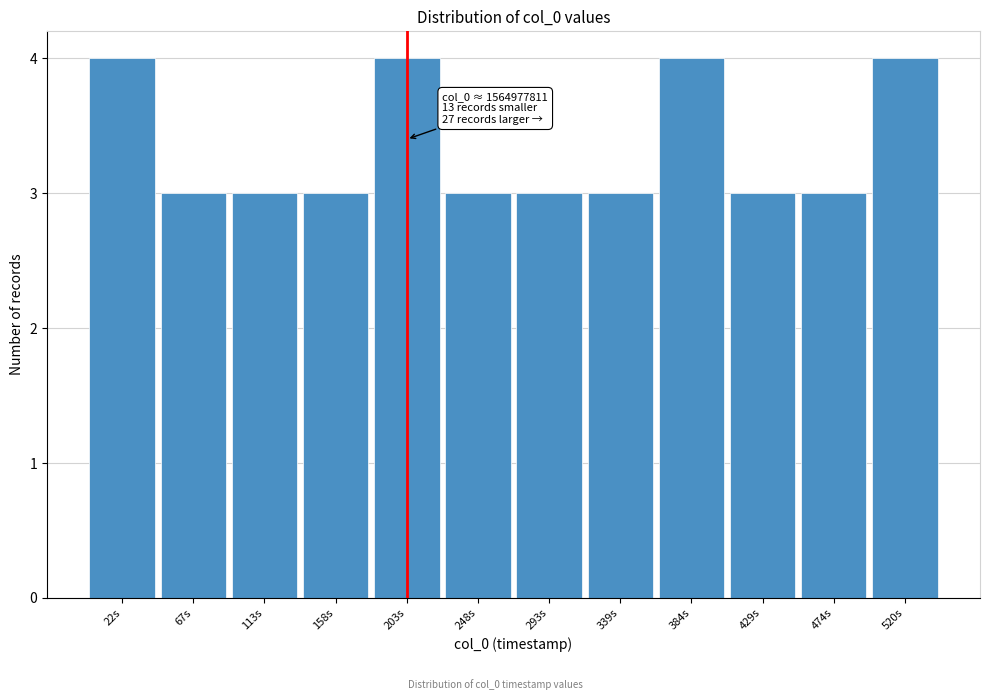

Reading right to left, extract all data points from this chart.

4	3	3	4	3	3	3	4	3	3	3	4